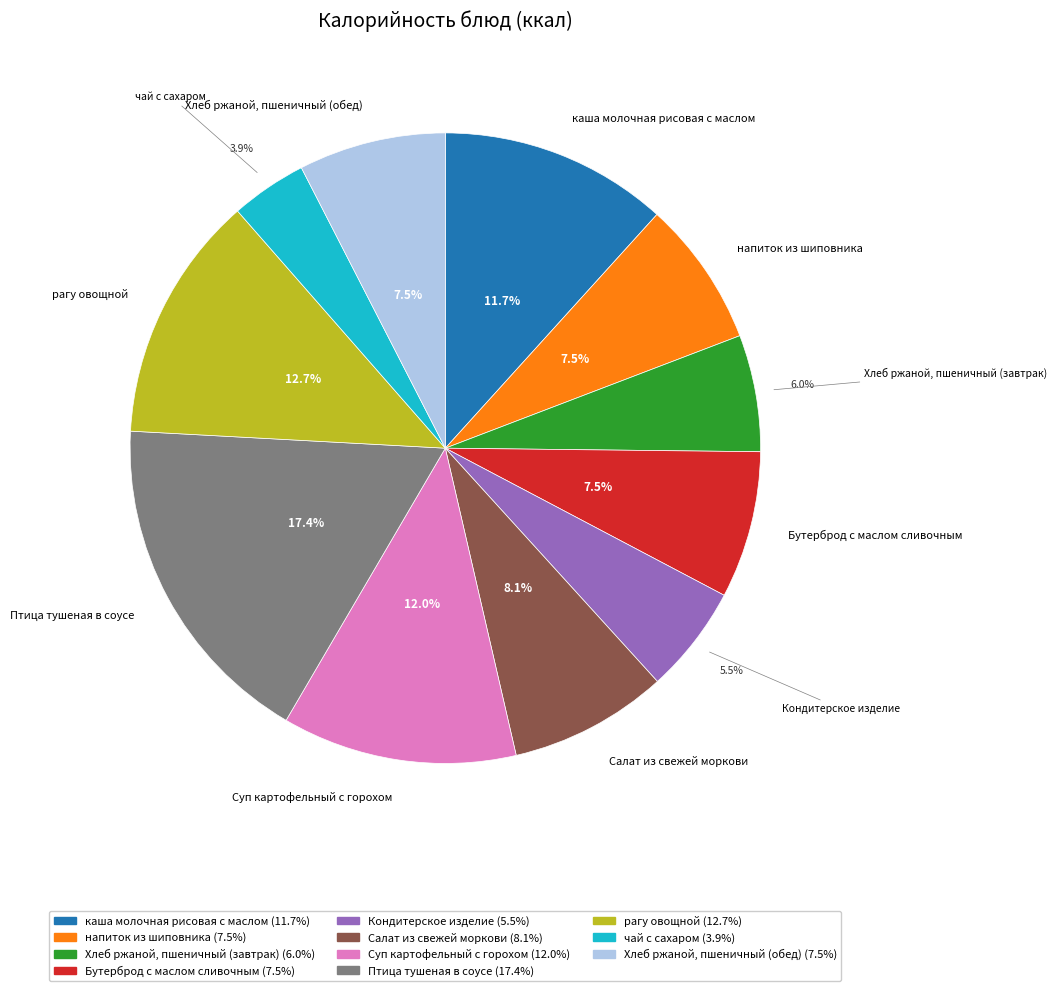

What percentage is the каша молочная рисовая с маслом slice, to the nearest percent?

12%